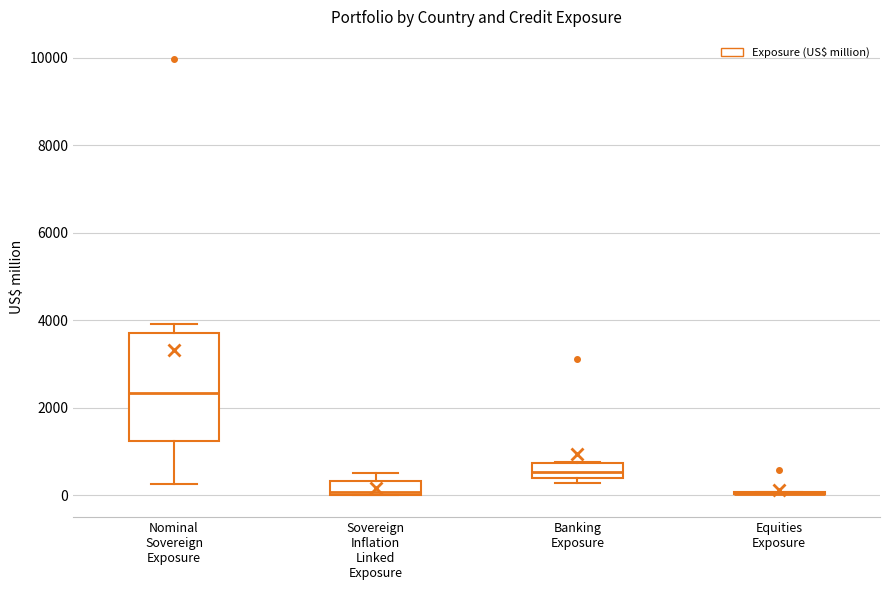

Comparing the boxes themselves (not the whiskers), which one is the tallest?

Nominal Sovereign Exposure